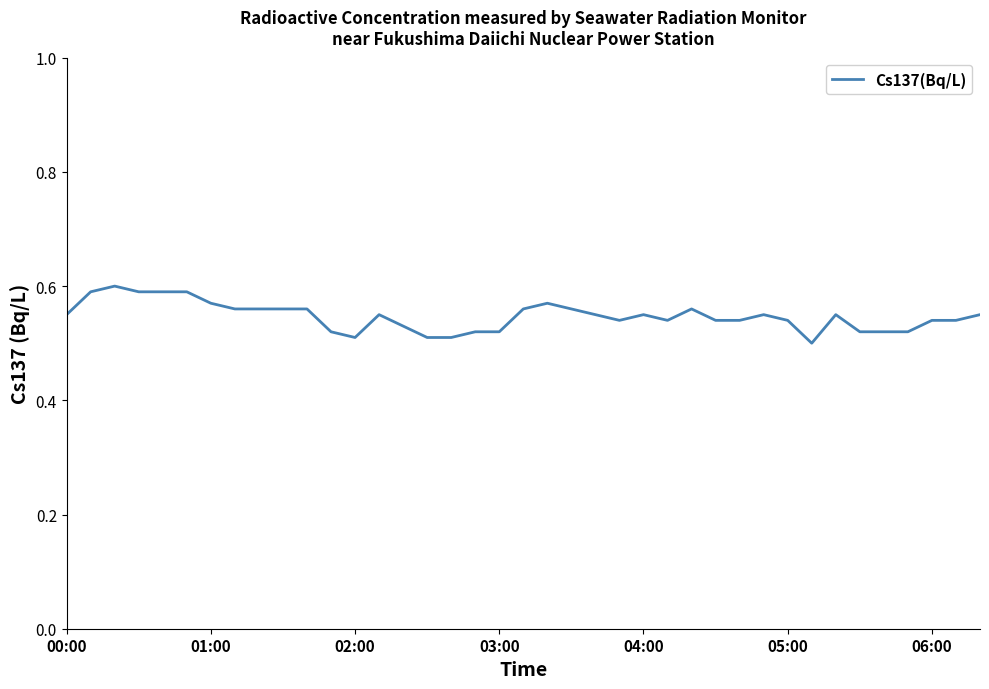

How many points are lower than both their immediate neighbors (excluding endpoints)?

4